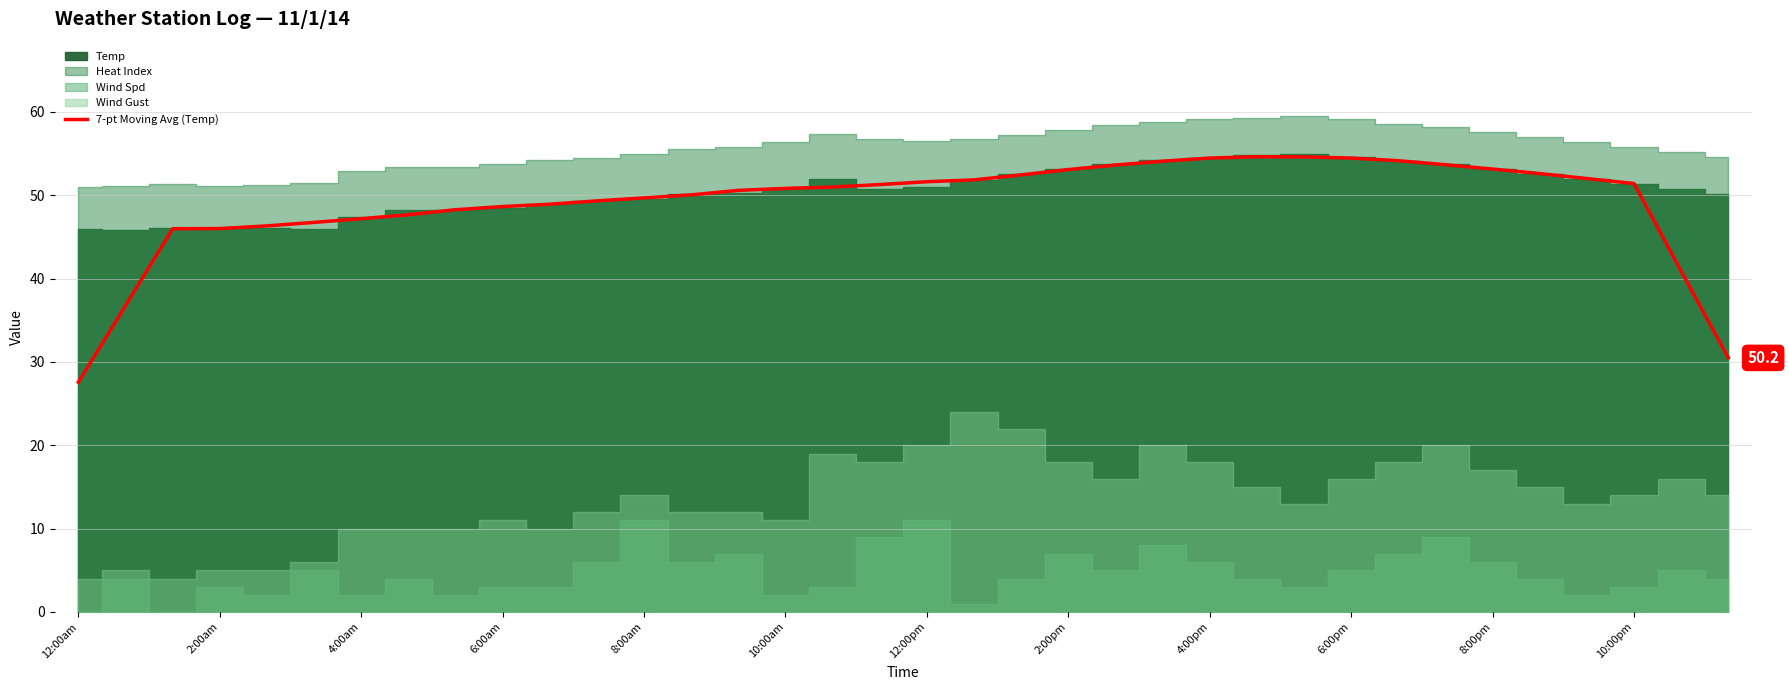

What is the maximum value for 7-pt Moving Avg (Temp)?

54.6